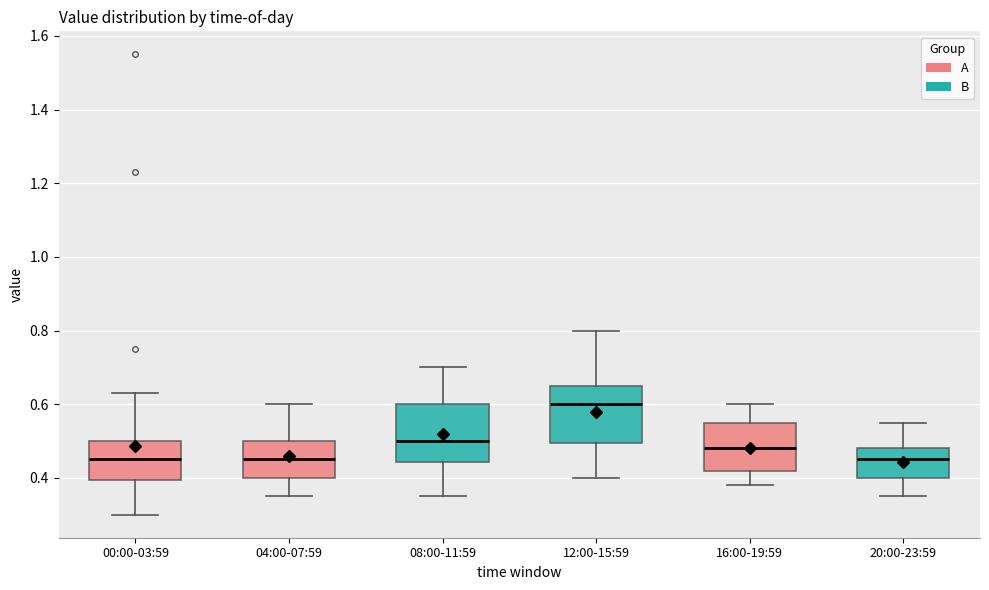

Which box has the highest median line?

12:00-15:59